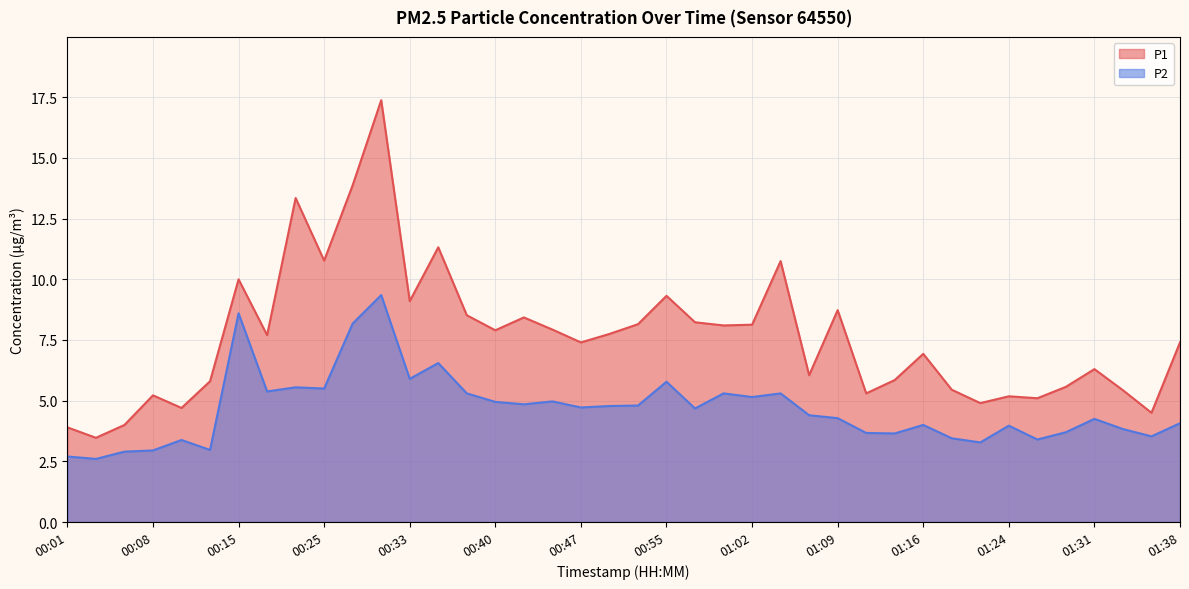

How many lines are shown in the chart?

2